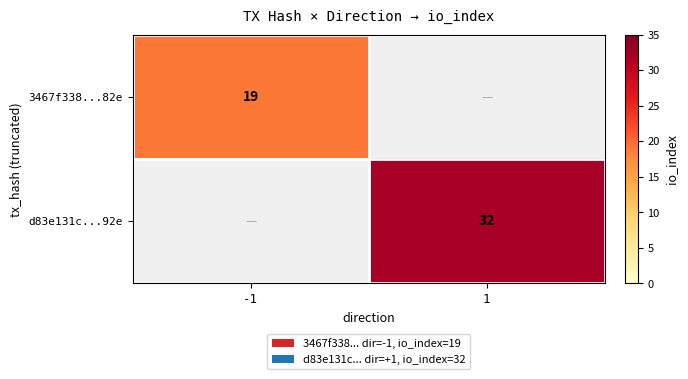

Is the value of d83e131c...92e at 1 greater than the value of 3467f338...82e at -1?

Yes